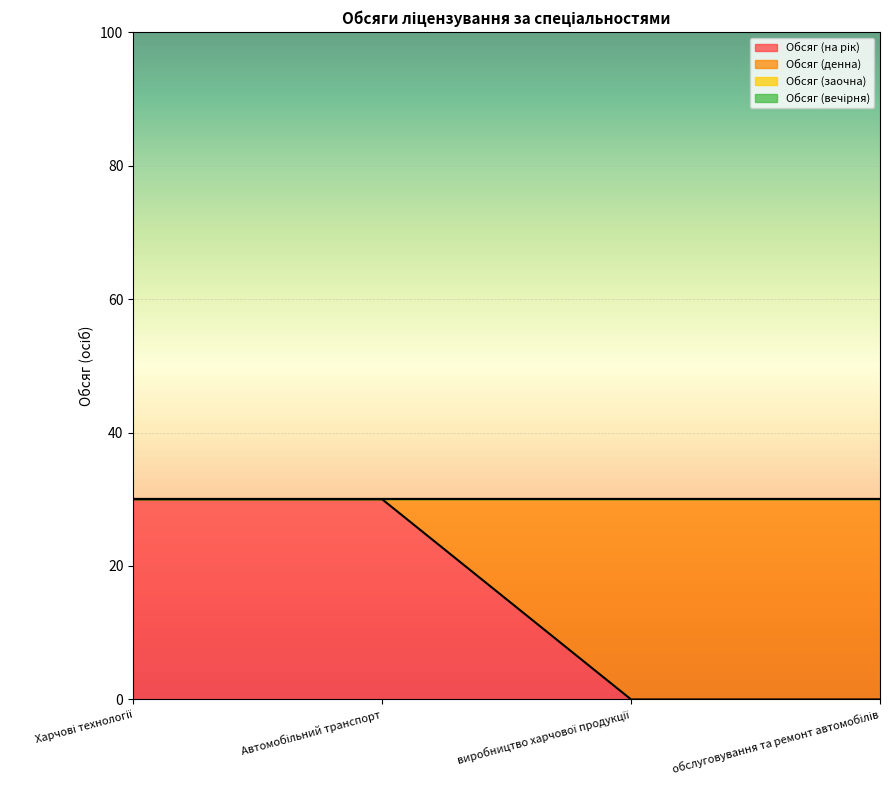

Which category has the lowest value across all series?

виробництво харчової продукції